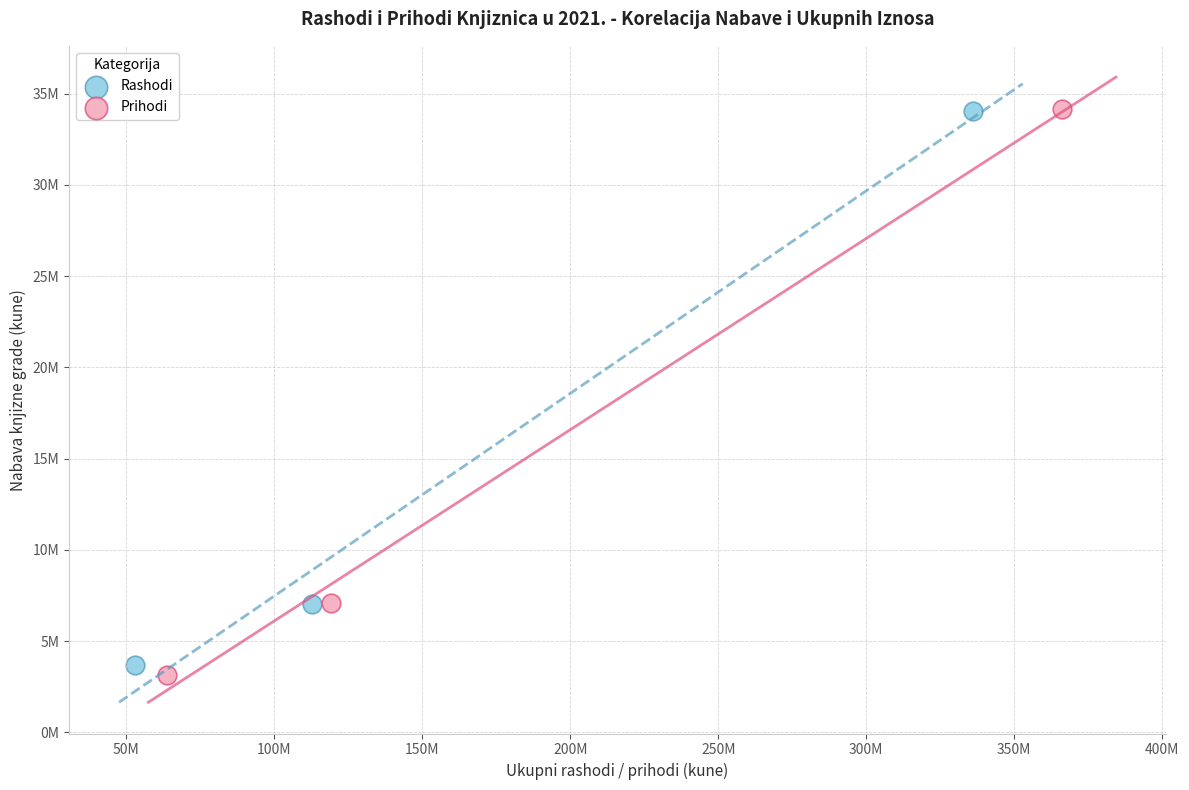

What are all the series names shown in the legend?

Rashodi, Prihodi